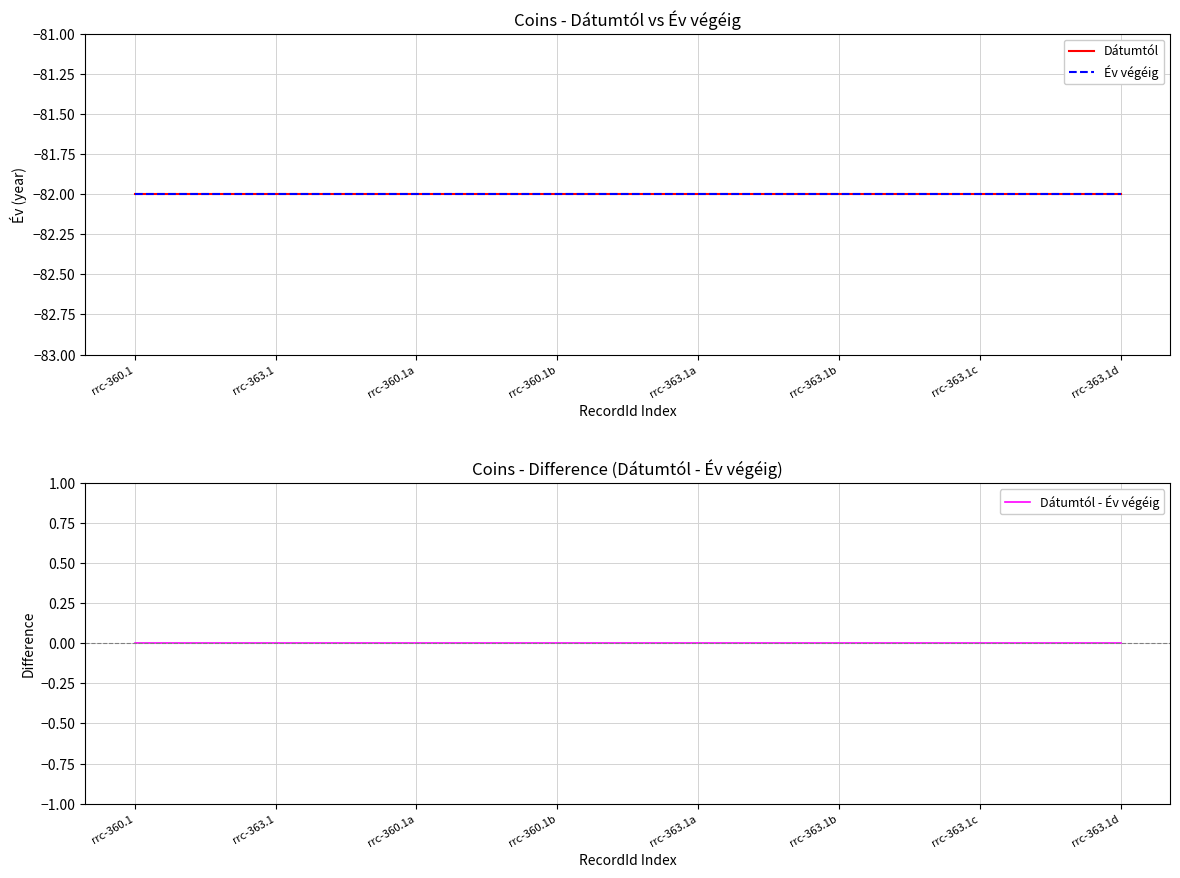

Where is Év végéig nearest to the value -82?

rrc-360.1